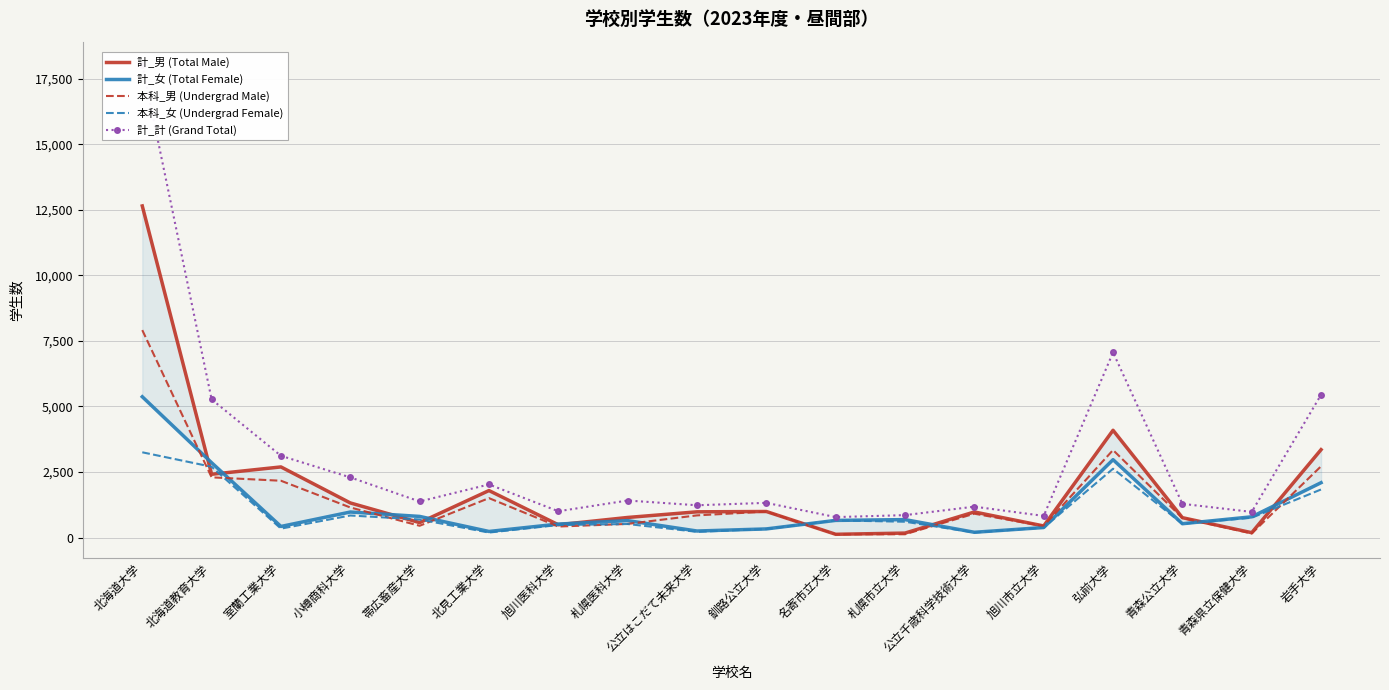

List the series in order of their peak value, lowest first.

本科_女 (Undergrad Female), 計_女 (Total Female), 本科_男 (Undergrad Male), 計_男 (Total Male), 計_計 (Grand Total)